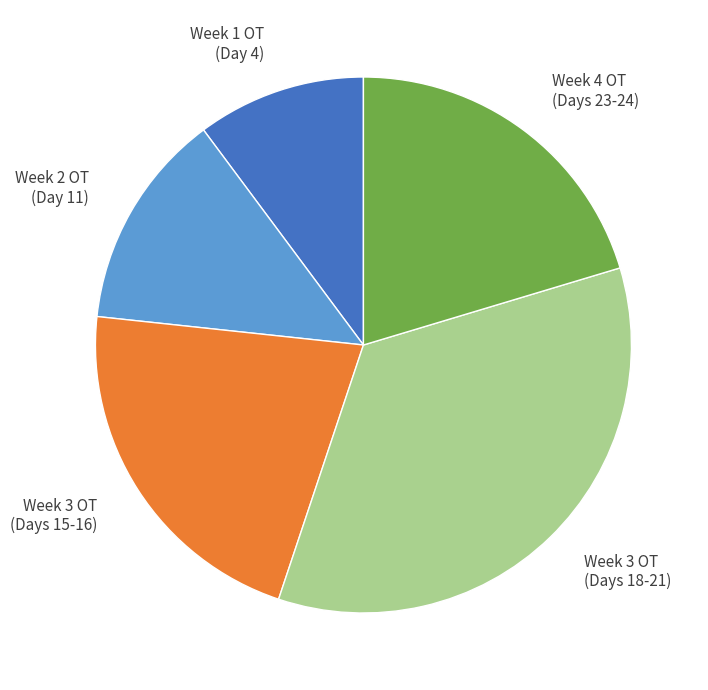

Is there any slice that represents more than half of the pie?

No